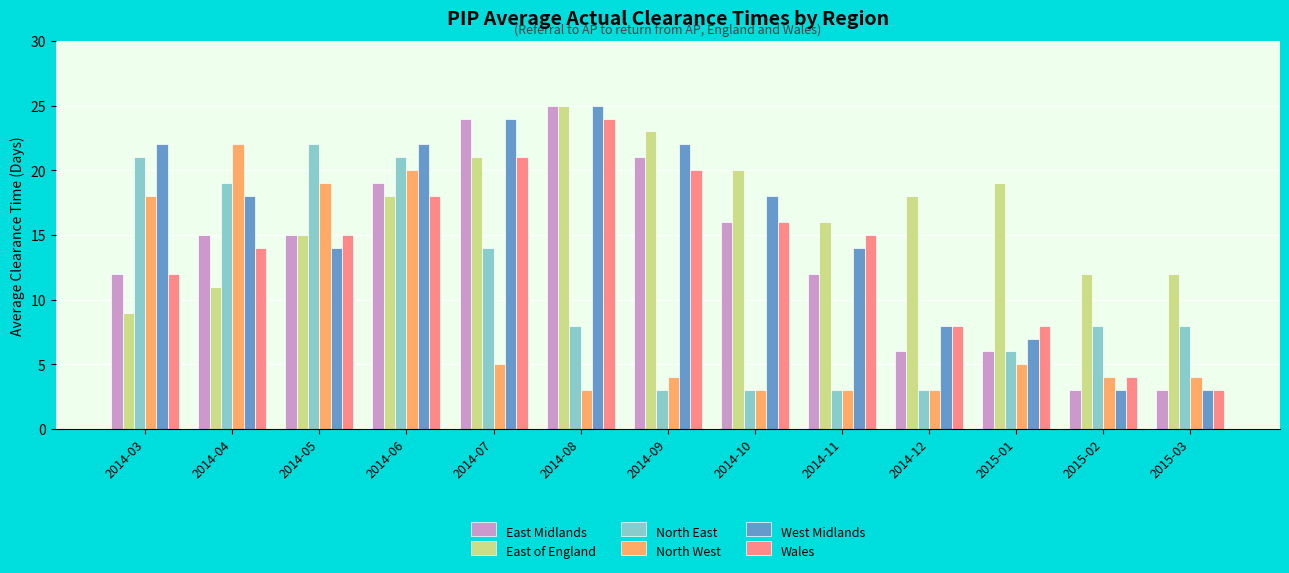

The value of East Midlands at 2014-06 is 19. True or false?

True